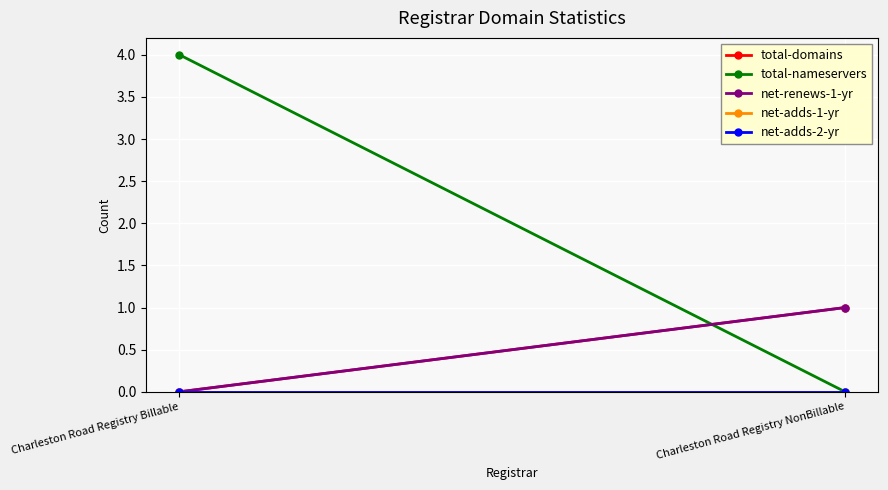

At which label does net-adds-2-yr reach its peak?

Charleston Road Registry Billable